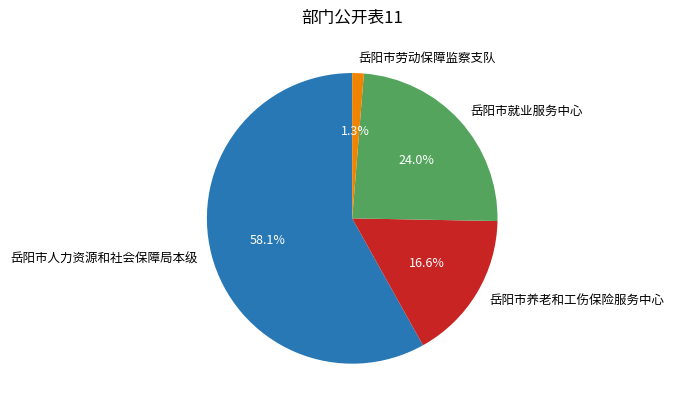

To the nearest percent, what portion does 岳阳市就业服务中心 represent?

24%